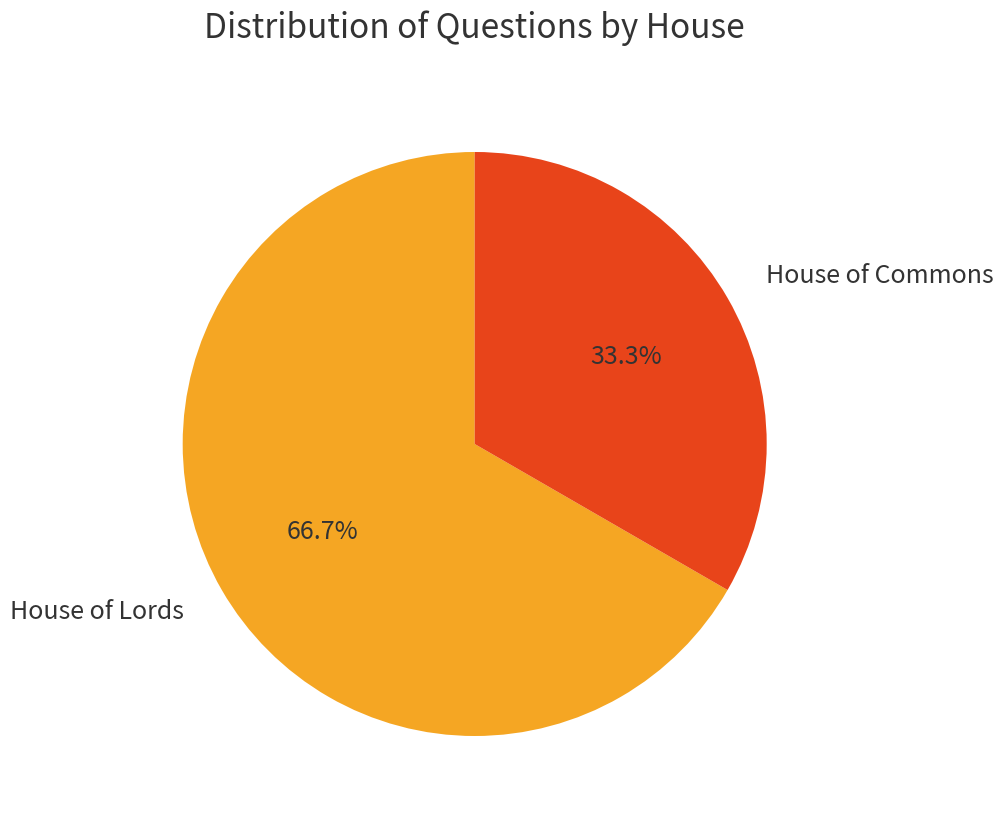

Count the number of slices in the pie.

2